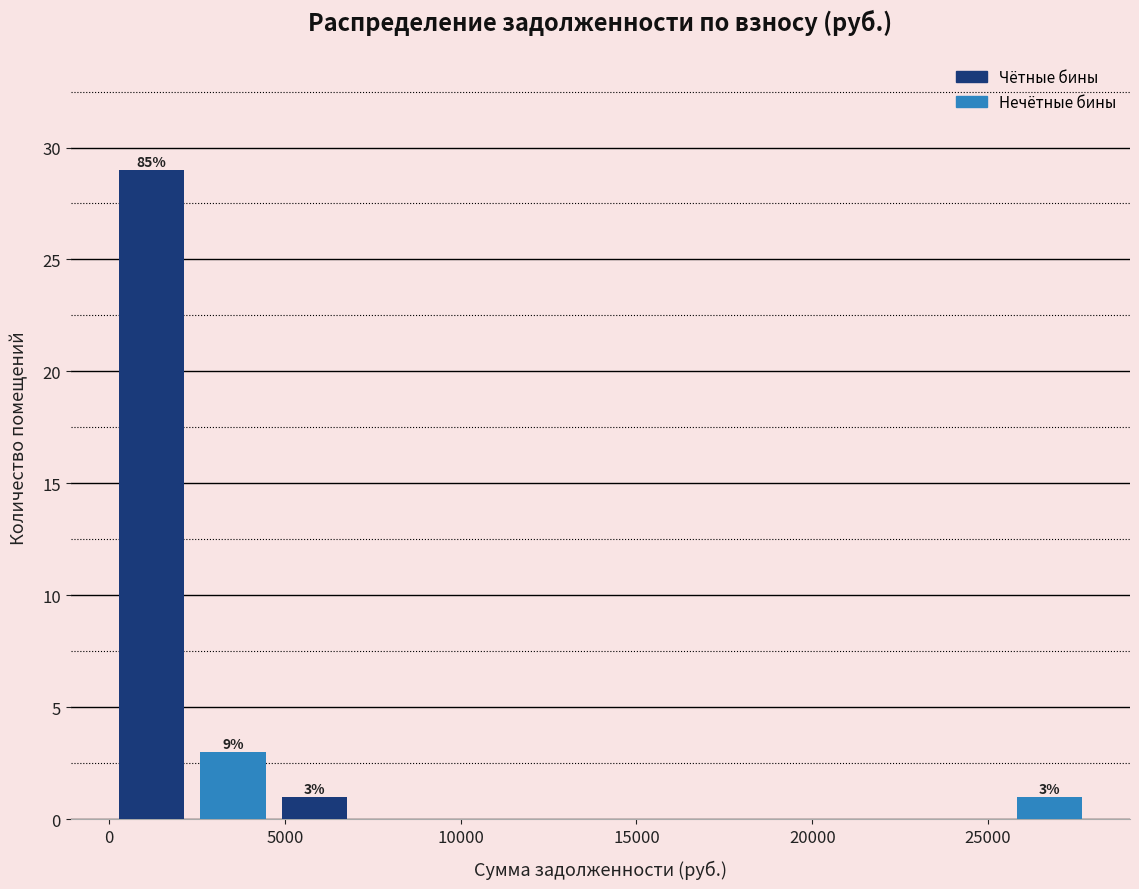

Which range on the x-axis has the tallest bar?

0 to 2500